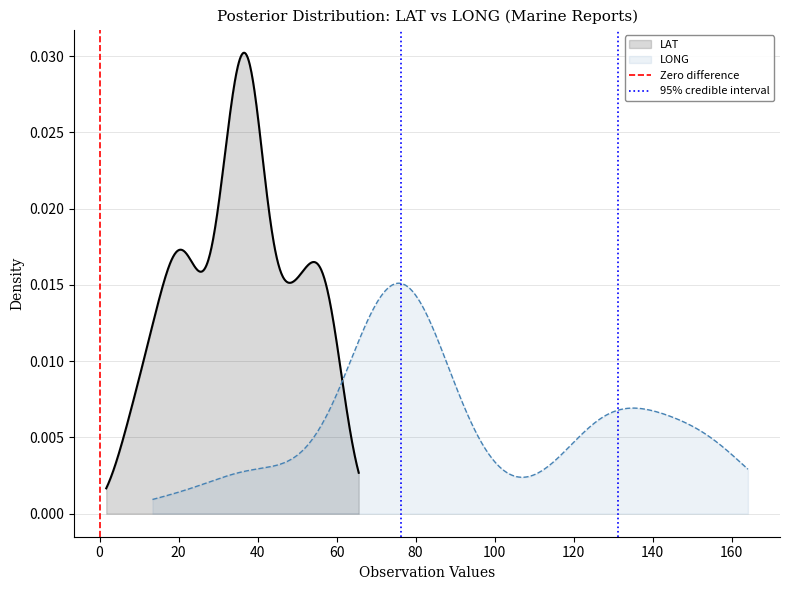

The 95% credible interval series shows 0 at 0. True or false?

False